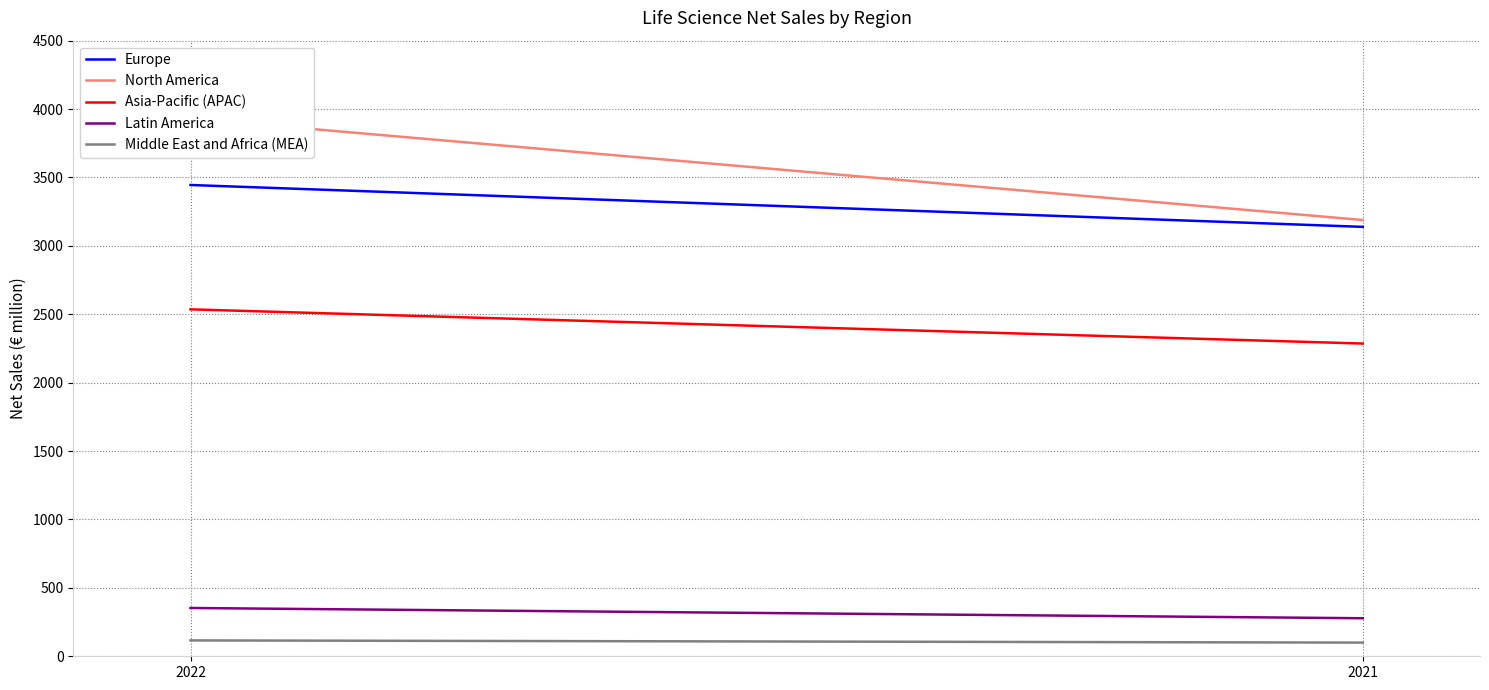

Reading right to left, what are all the values shown in this chart?

Europe: 2021=3139	2022=3445
North America: 2021=3189	2022=3931
Asia-Pacific (APAC): 2021=2286	2022=2536
Latin America: 2021=278	2022=353
Middle East and Africa (MEA): 2021=100	2022=116